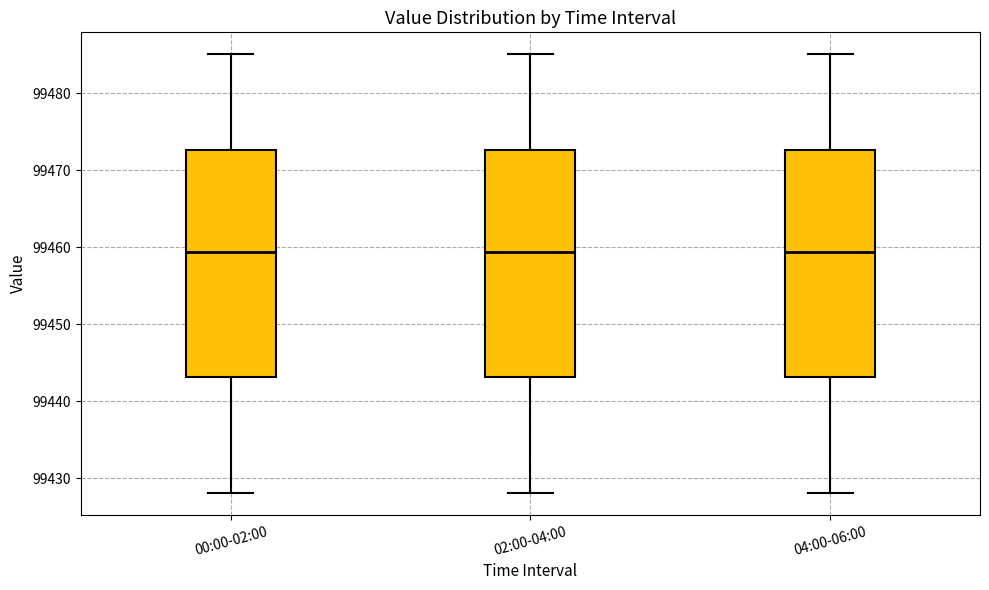

Reading left to right, transcribe this box plot: for each box, give where its median line is, the range the box spans, and where its two whiskers end, as read against the y-axis. The values are not printed on the chart, so give them approximately, as read against the axis.

00:00-02:00: median 99459, box 99443 to 99473, whiskers 99428 to 99485
02:00-04:00: median 99459, box 99443 to 99473, whiskers 99428 to 99485
04:00-06:00: median 99459, box 99443 to 99473, whiskers 99428 to 99485